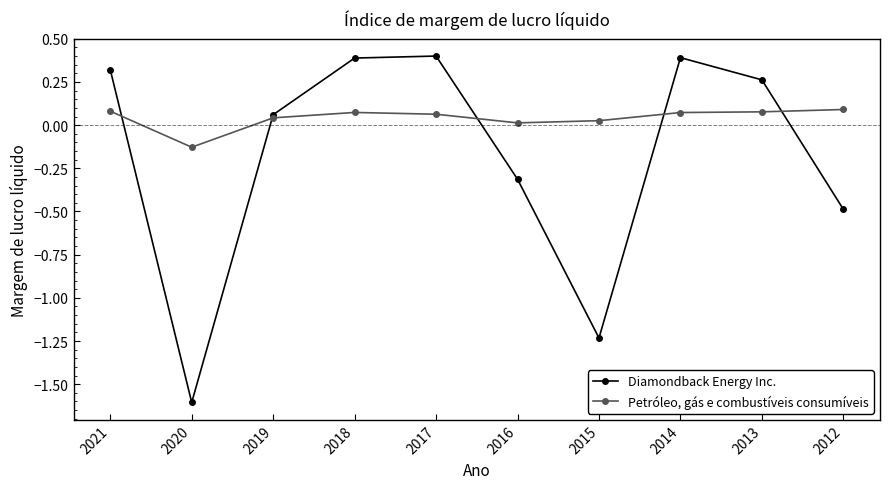

At which label does Diamondback Energy Inc. first exceed 0?

2021